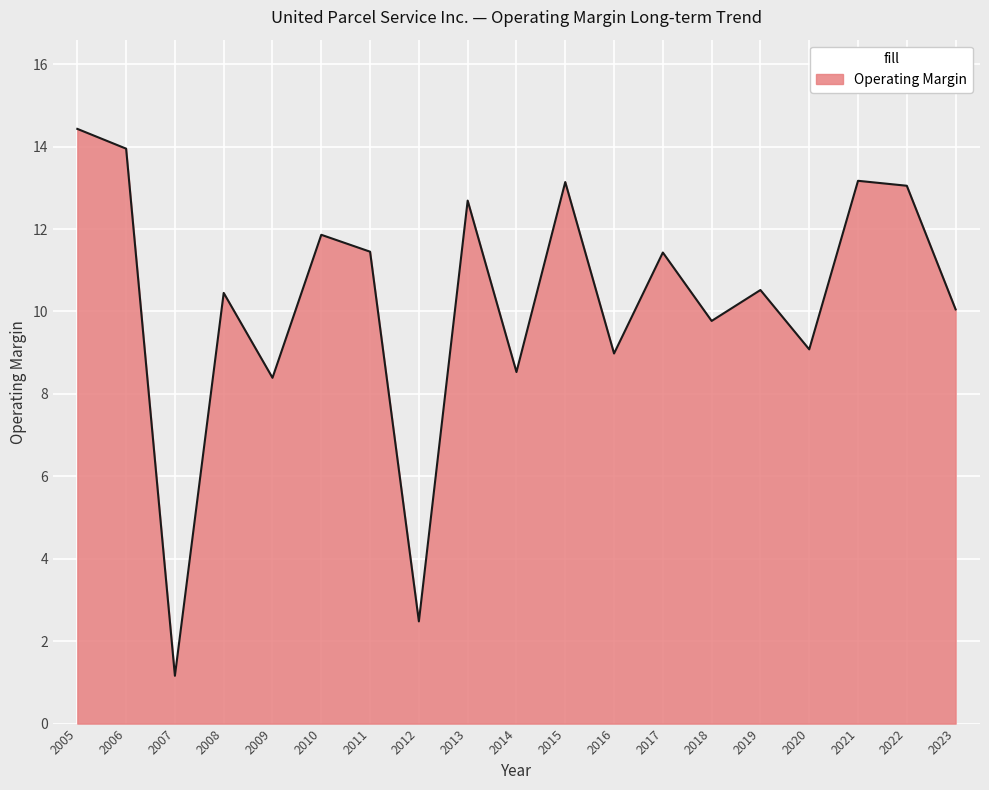

At which category does the chart reach its peak across all series?

2005